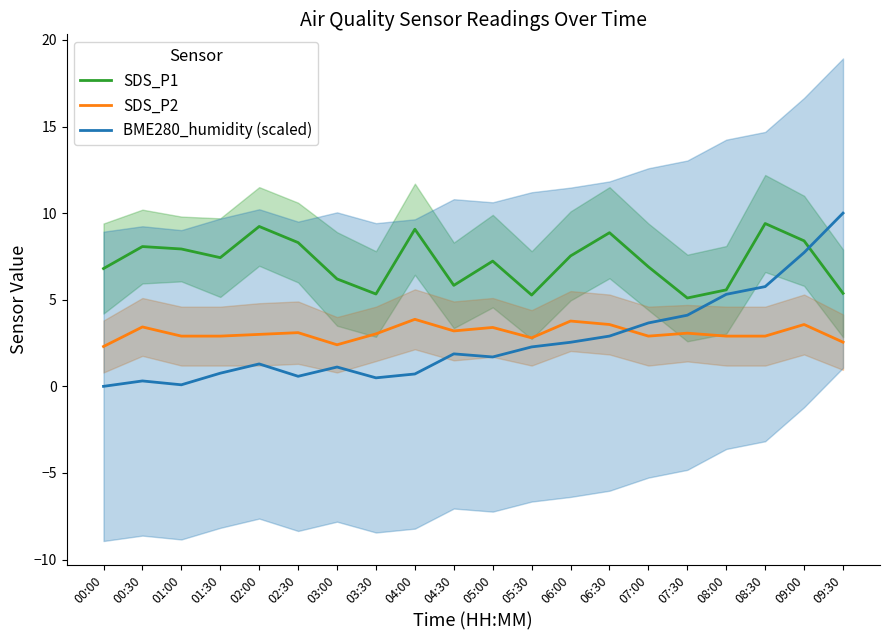

After their last crossing, which series has the higher values: SDS_P2 or BME280_humidity (scaled)?

BME280_humidity (scaled)